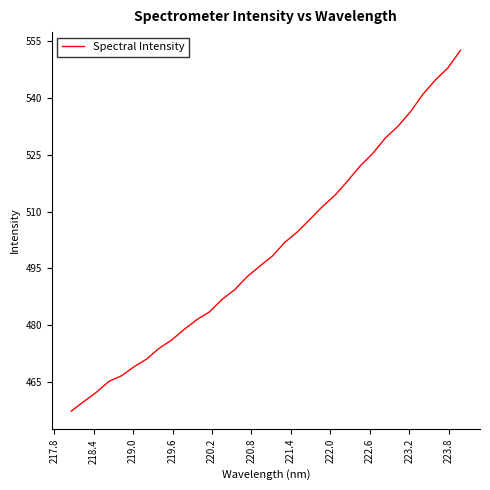

What is the smallest value displayed?

457.3